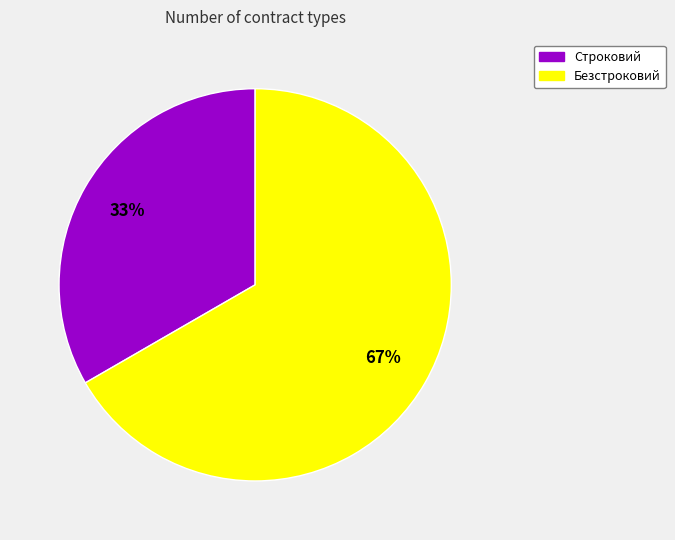

The Строковий slice represents 27% of the pie. True or false?

False